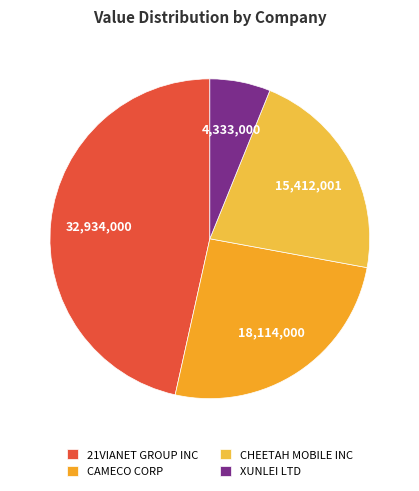

Is the sum of XUNLEI LTD and CAMECO CORP greater than half?

No